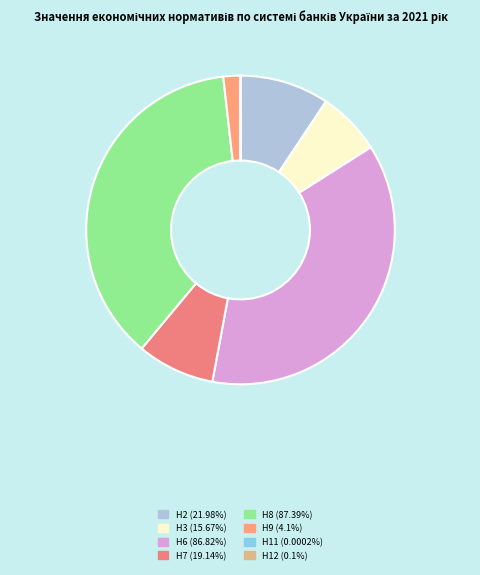

To the nearest percent, what is the combined percentage of Н8 (87.39%) and Н9 (4.1%)?

39%